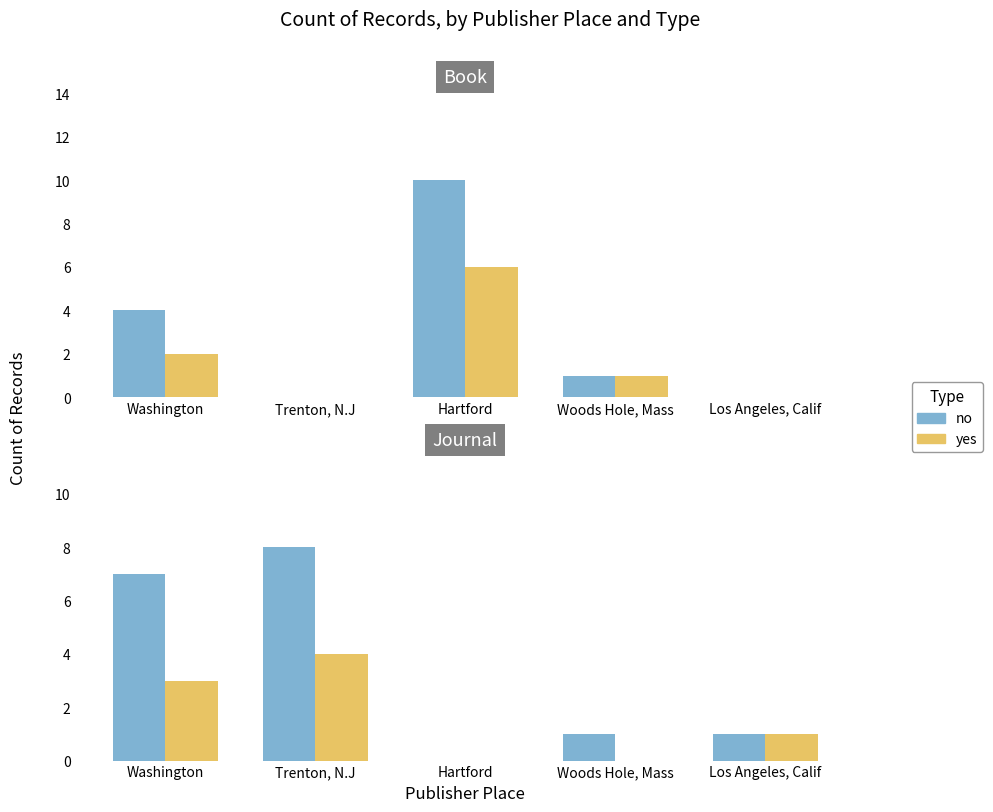

Which series changed the most between Trenton, N.J and Los Angeles, Calif?

no